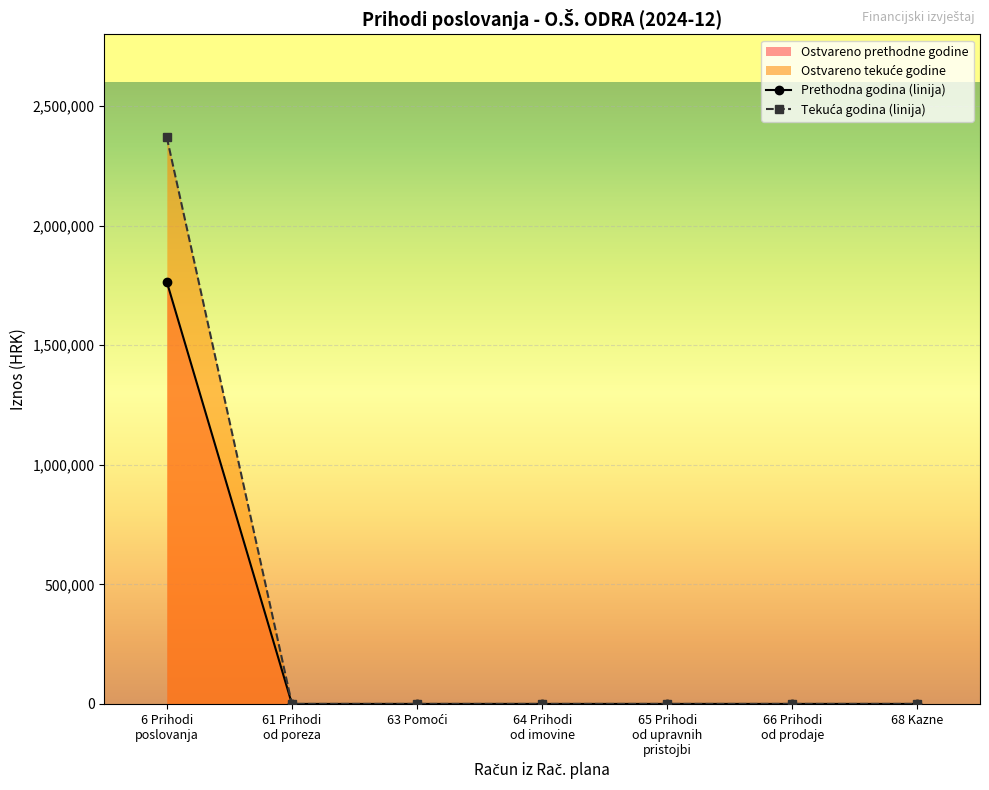

At which label is Ostvareno u izvještajnom razdoblju tekuće godine closest to 1184287?

61